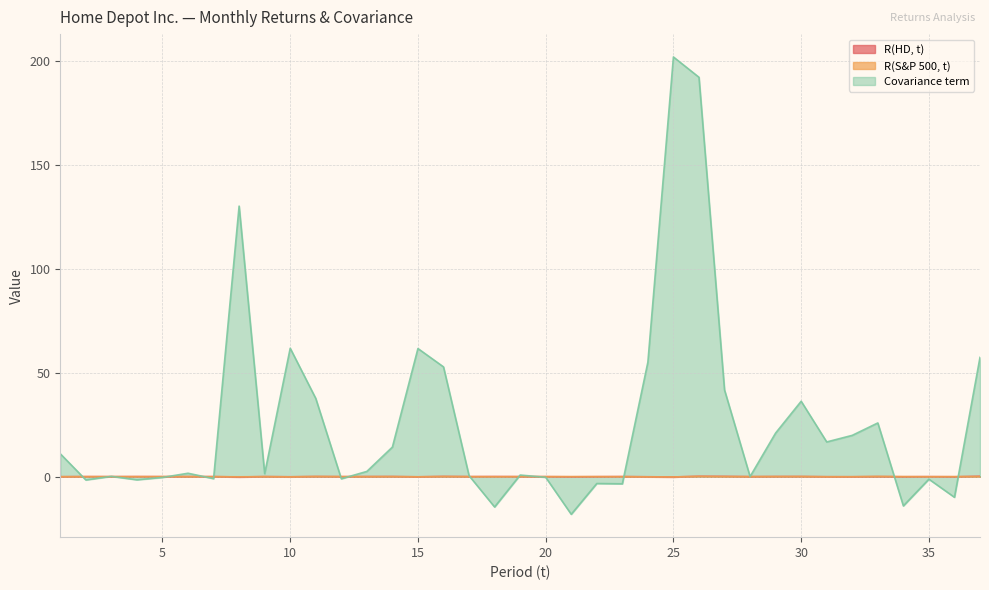

What is the value of the Covariance term point at the 22nd from the left?

-3.3